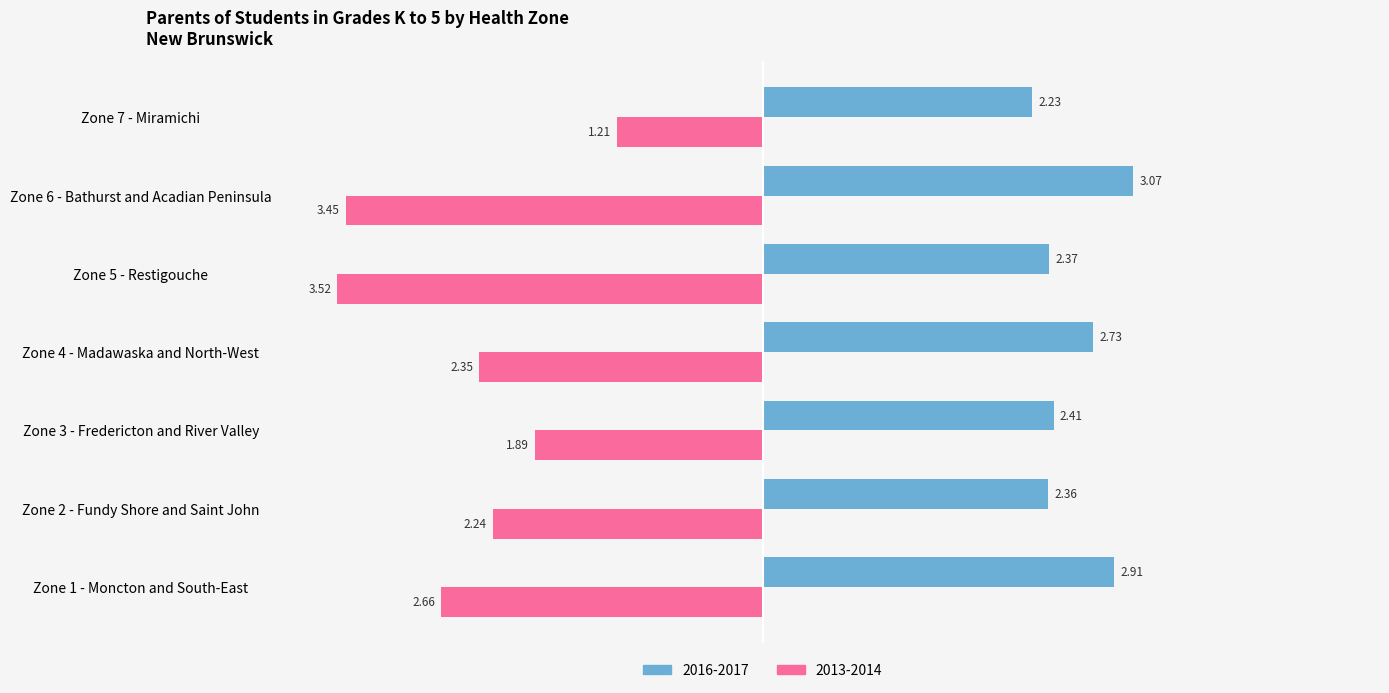

Which series has the largest range (max minus min)?

2013-2014